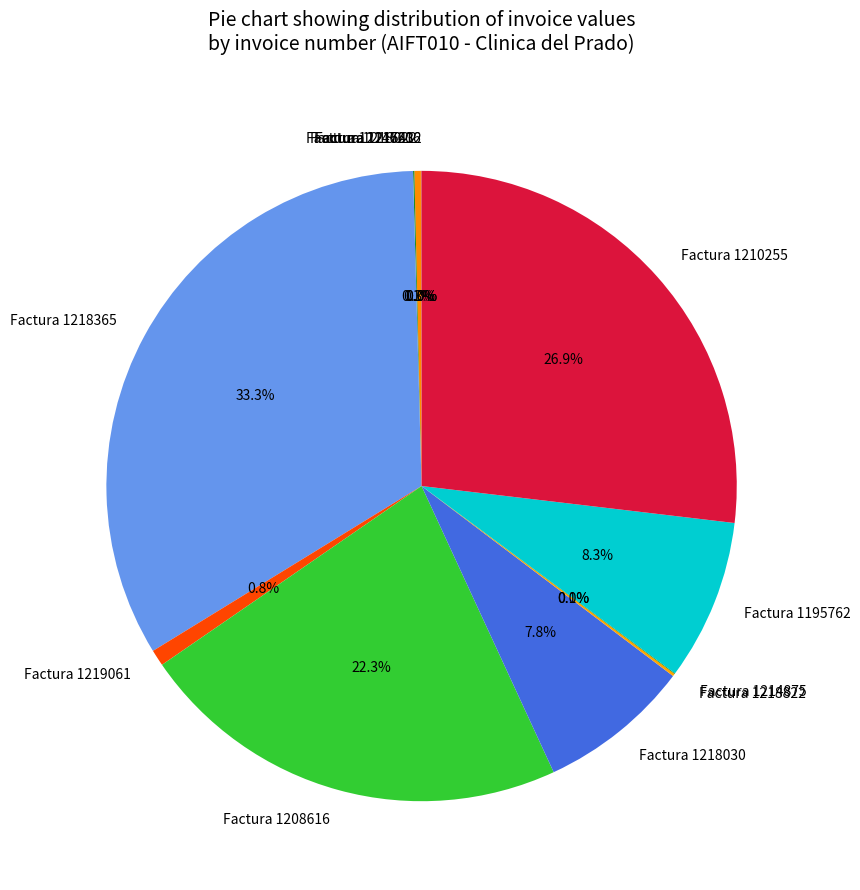

Is there a majority slice in this chart?

No